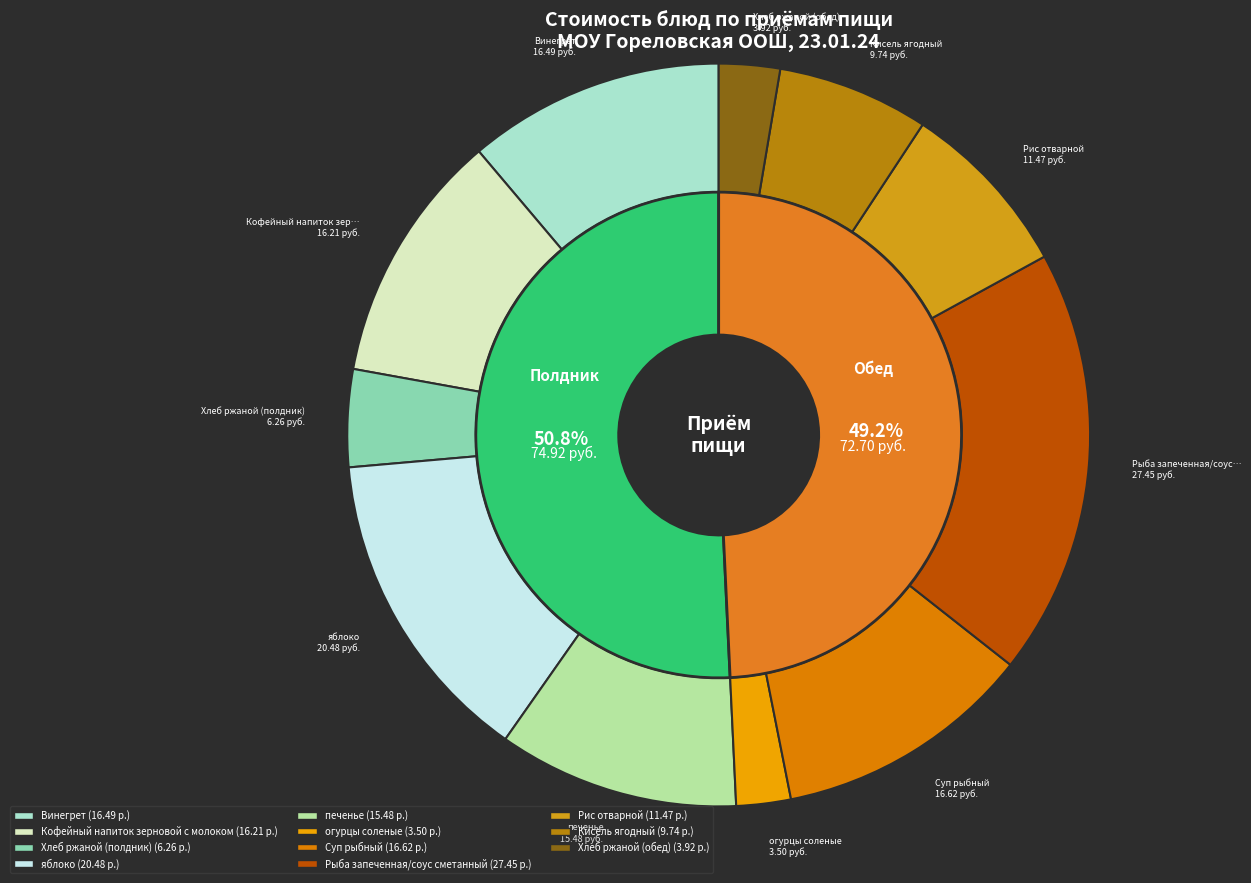

To the nearest percent, what portion does Кофейный напиток зерновой с молоком represent?

11%